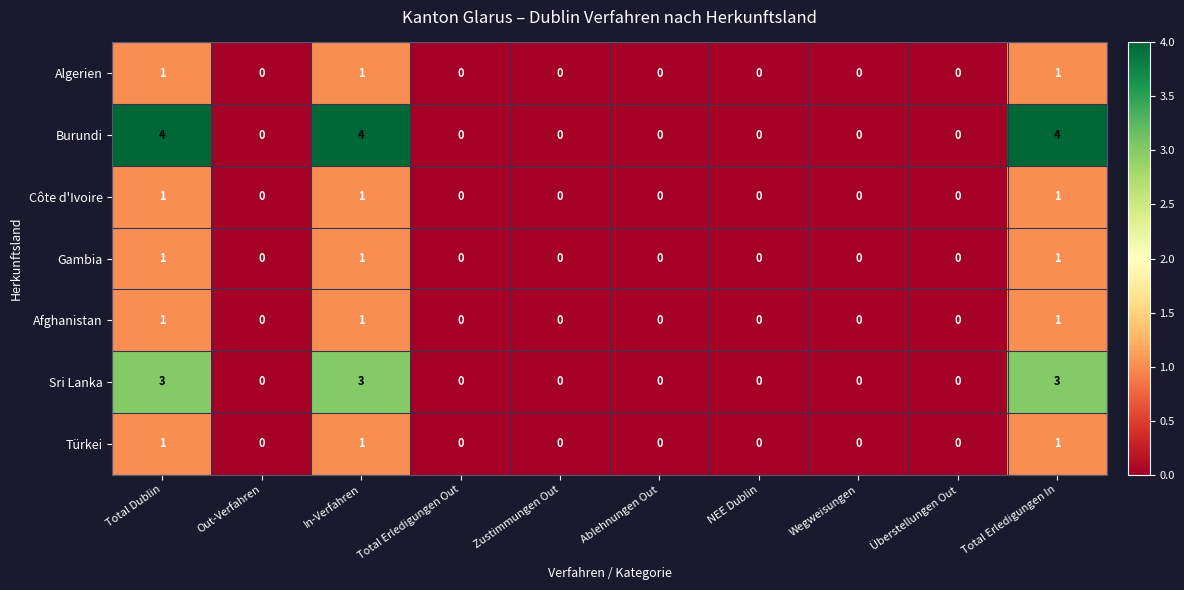

Which series changed the most between In-Verfahren and Wegweisungen?

Burundi